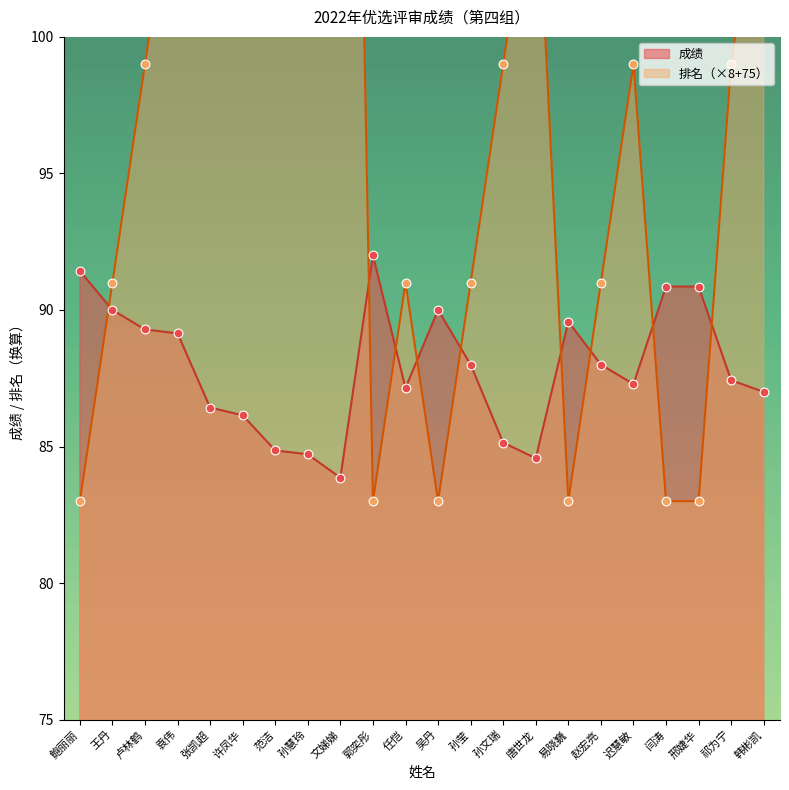

Which series reaches the maximum Y coordinate?

排名